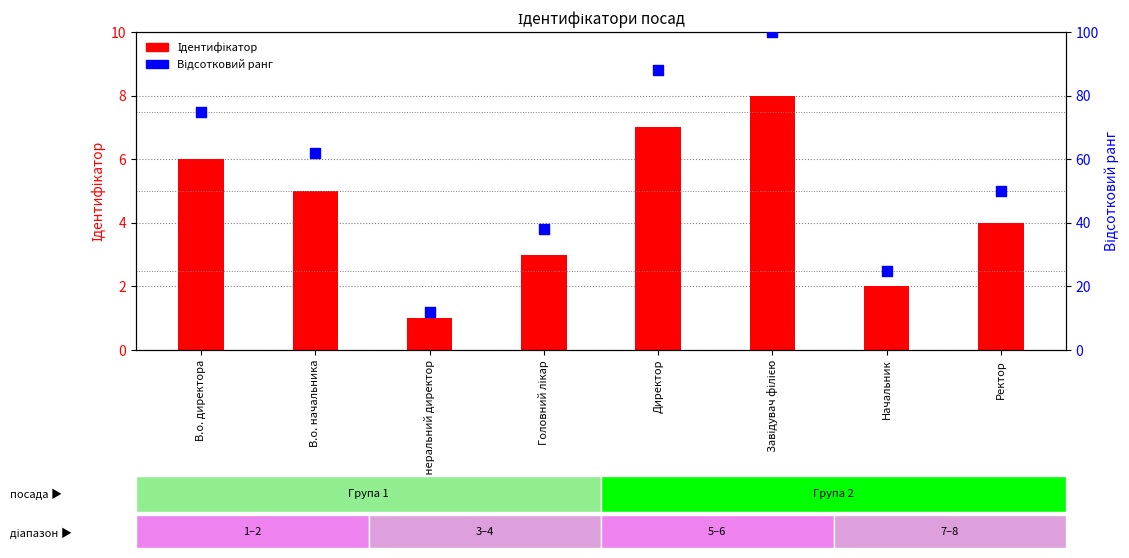

What are all the series names shown in the legend?

Ідентифікатор, Відсотковий ранг